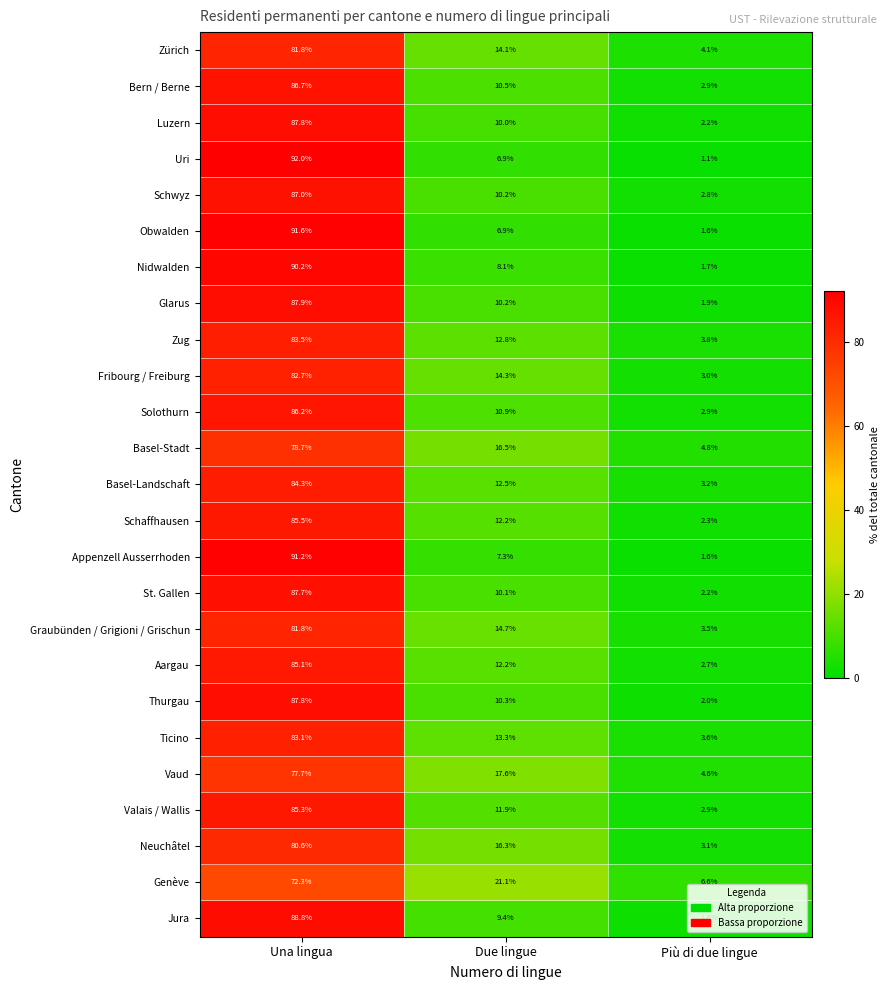

Is it true that Zug equals 3.8 at Più di due lingue?

True